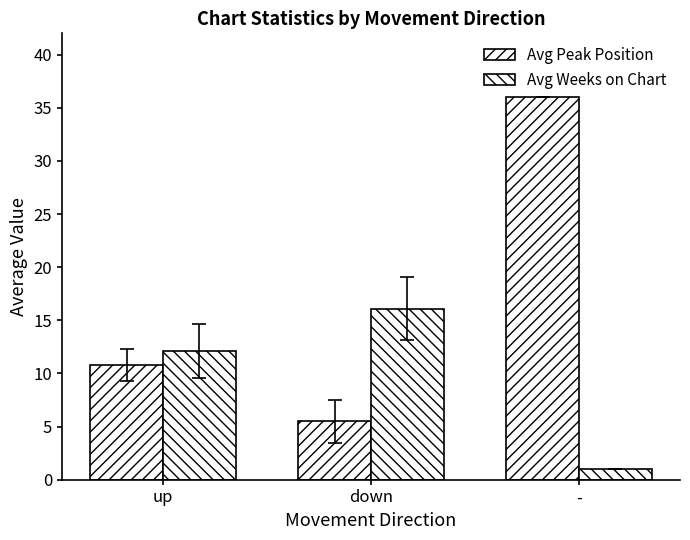

Which series has the largest total across all categories?

Avg Peak Position